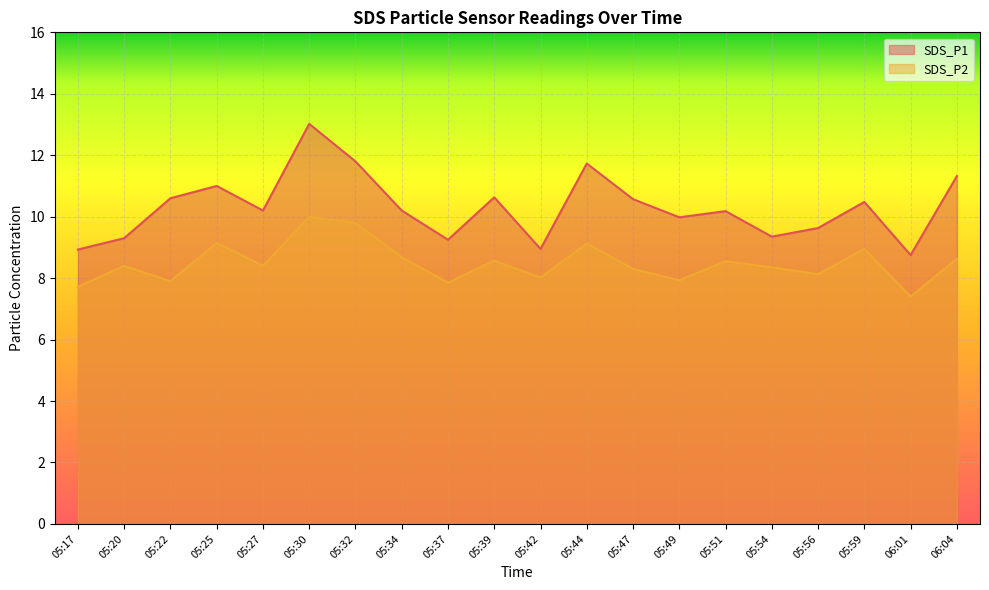

Is it true that SDS_P2 equals 1.9 at 05:47?

False